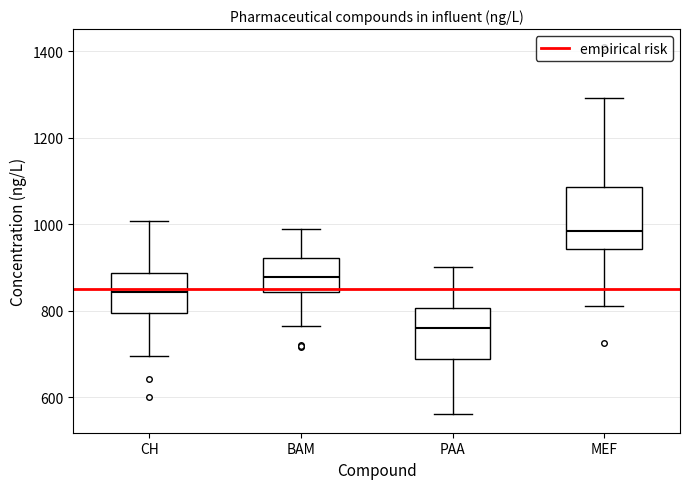

Which box has the highest median line?

MEF